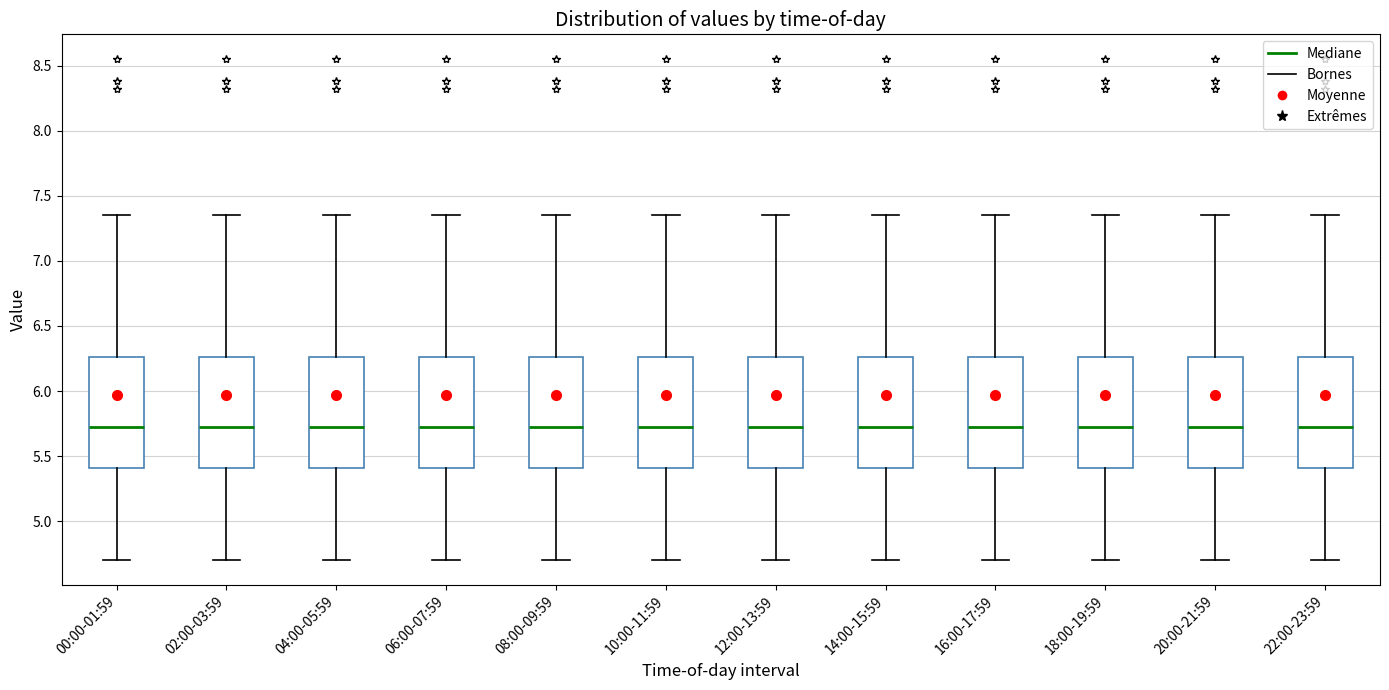

Reading left to right, transcribe this box plot: for each box, give where its median line is, the range the box spans, and where its two whiskers end, as read against the y-axis. The values are not printed on the chart, so give them approximately, as read against the axis.

00:00-01:59: median 5.75, box 5.40 to 6.25, whiskers 4.70 to 7.35
02:00-03:59: median 5.75, box 5.40 to 6.25, whiskers 4.70 to 7.35
04:00-05:59: median 5.75, box 5.40 to 6.25, whiskers 4.70 to 7.35
06:00-07:59: median 5.75, box 5.40 to 6.25, whiskers 4.70 to 7.35
08:00-09:59: median 5.75, box 5.40 to 6.25, whiskers 4.70 to 7.35
10:00-11:59: median 5.75, box 5.40 to 6.25, whiskers 4.70 to 7.35
12:00-13:59: median 5.75, box 5.40 to 6.25, whiskers 4.70 to 7.35
14:00-15:59: median 5.75, box 5.40 to 6.25, whiskers 4.70 to 7.35
16:00-17:59: median 5.75, box 5.40 to 6.25, whiskers 4.70 to 7.35
18:00-19:59: median 5.75, box 5.40 to 6.25, whiskers 4.70 to 7.35
20:00-21:59: median 5.75, box 5.40 to 6.25, whiskers 4.70 to 7.35
22:00-23:59: median 5.75, box 5.40 to 6.25, whiskers 4.70 to 7.35